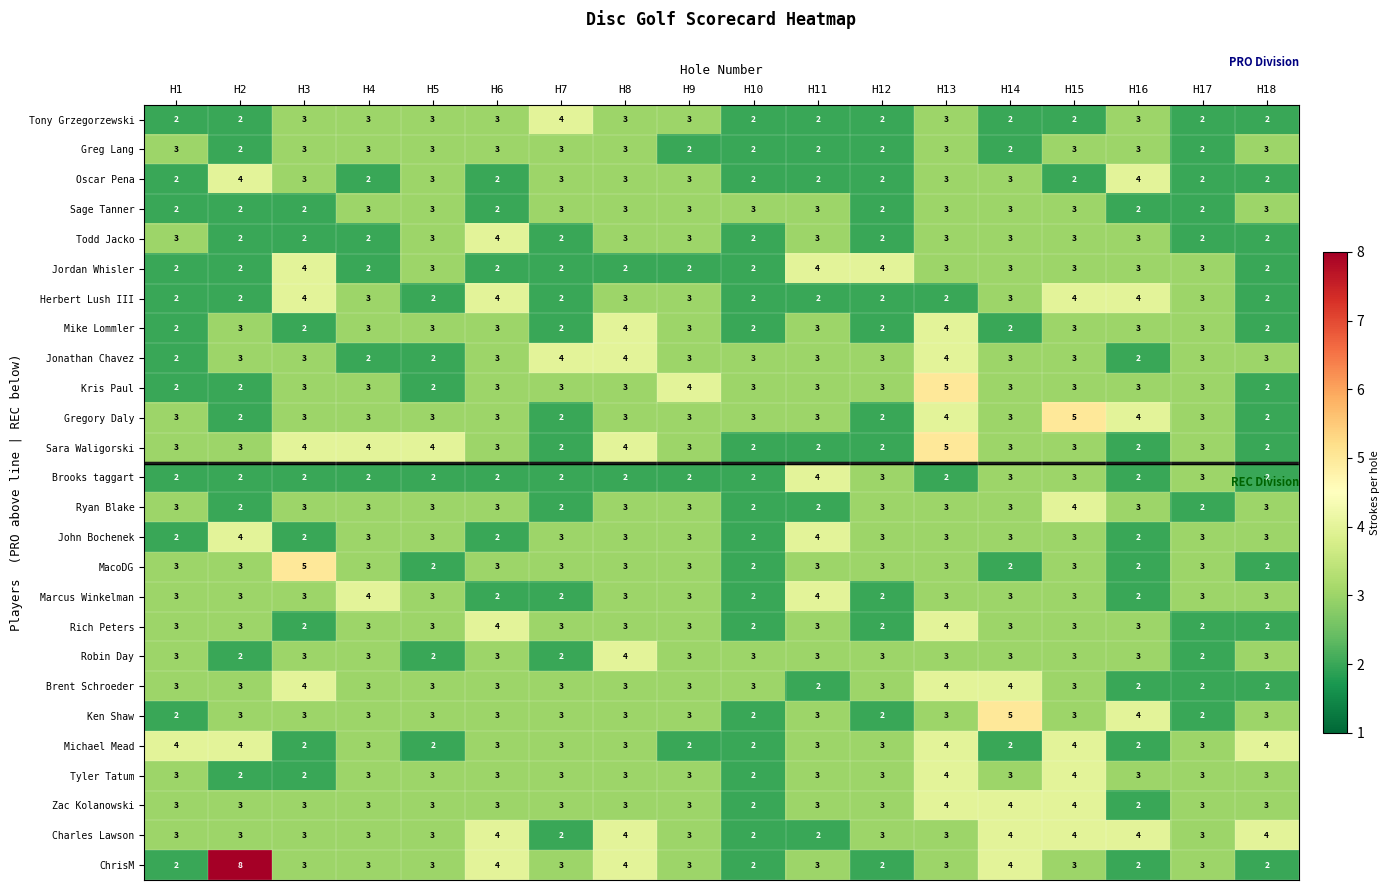

What is the maximum value shown in the chart?

8